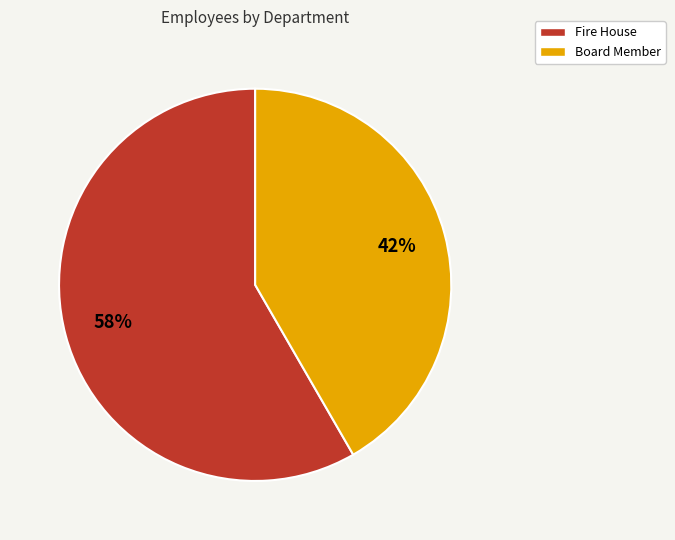

Between Fire House and Board Member, which is larger?

Fire House